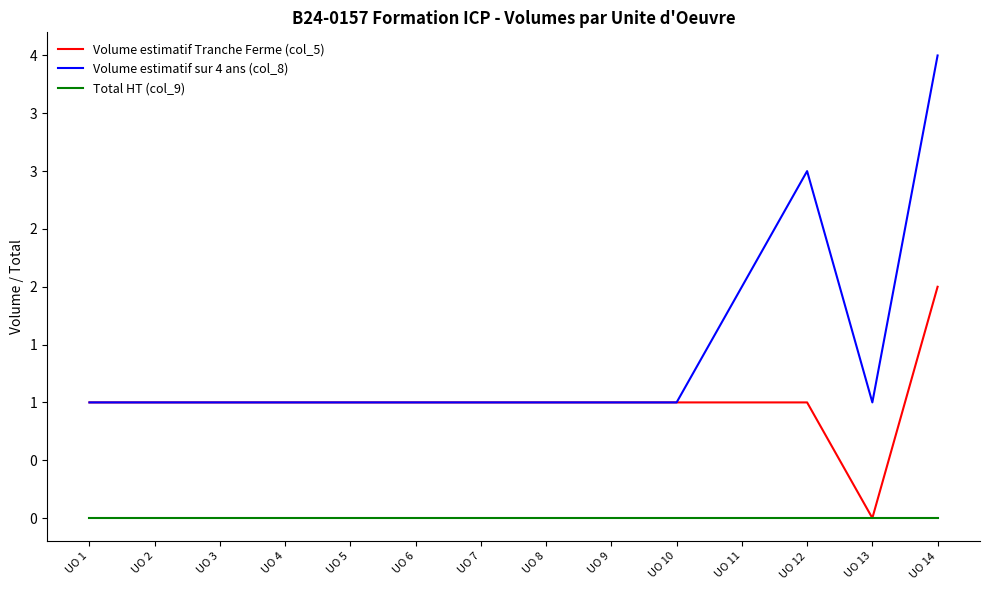

At which category is the sum across all series the highest?

UO 14